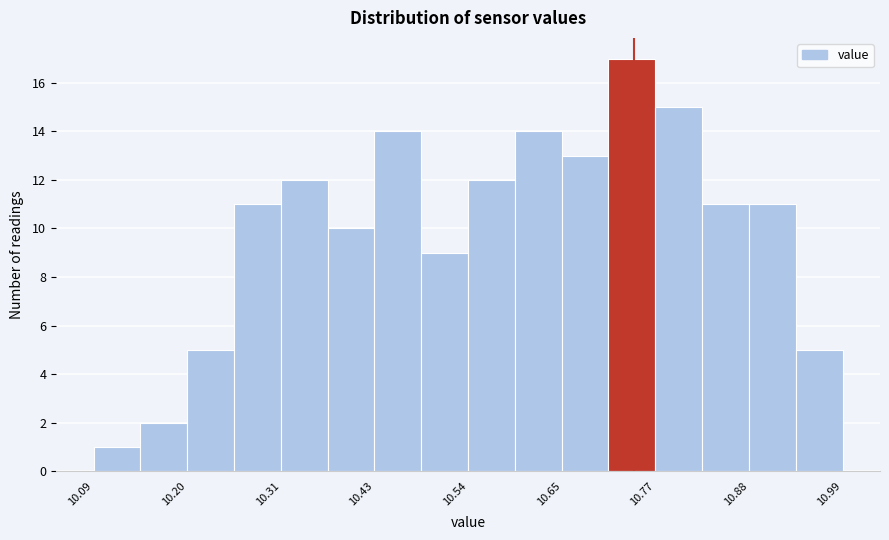

Read against the x-axis, roughly where is the centre of the tallest bar?

10.74